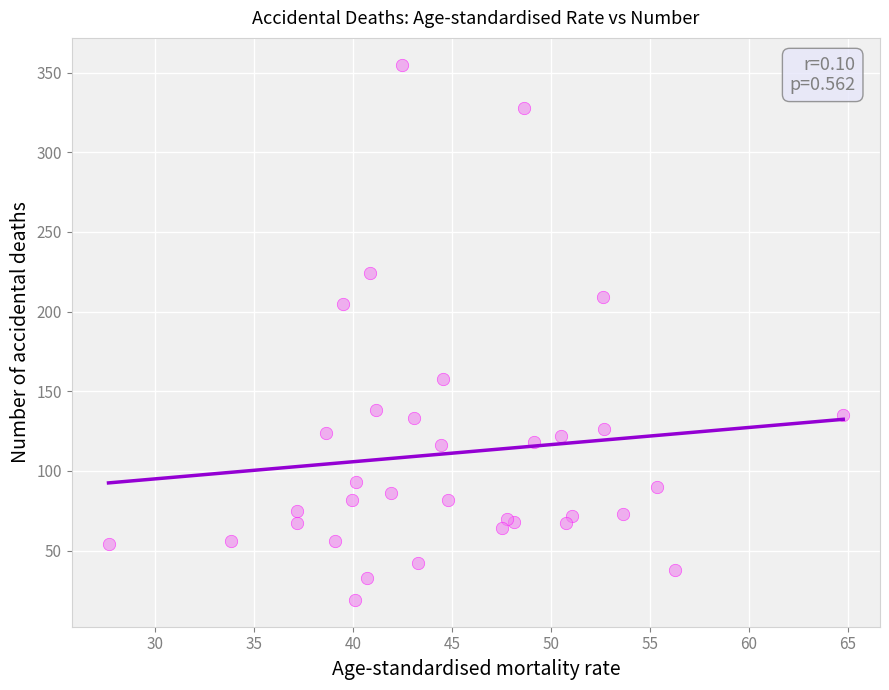

What Y value in the scatter plot is closest to 187?

205